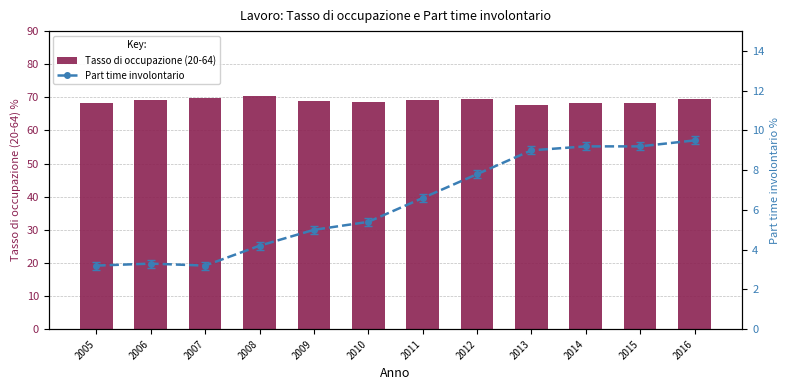

Reading left to right, extract all data points from this chart.

Tasso di occupazione (20-64): 68.3	69.1	69.7	70.5	68.8	68.7	69.3	69.4	67.6	68.4	68.3	69.5
Part time involontario: 3.2	3.3	3.2	4.2	5.0	5.4	6.6	7.8	9.0	9.2	9.2	9.5